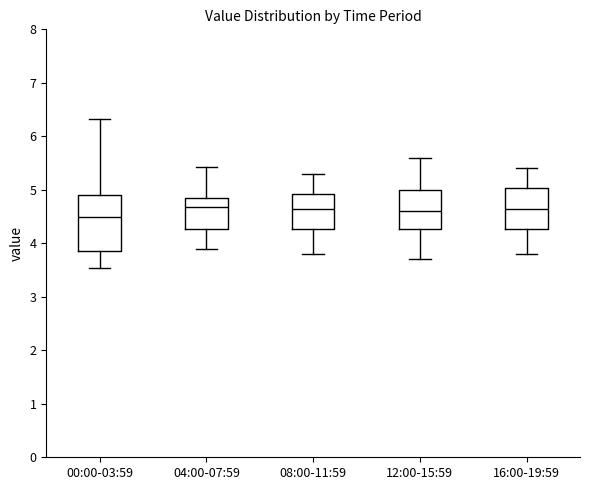

Comparing the boxes themselves (not the whiskers), which one is the tallest?

00:00-03:59